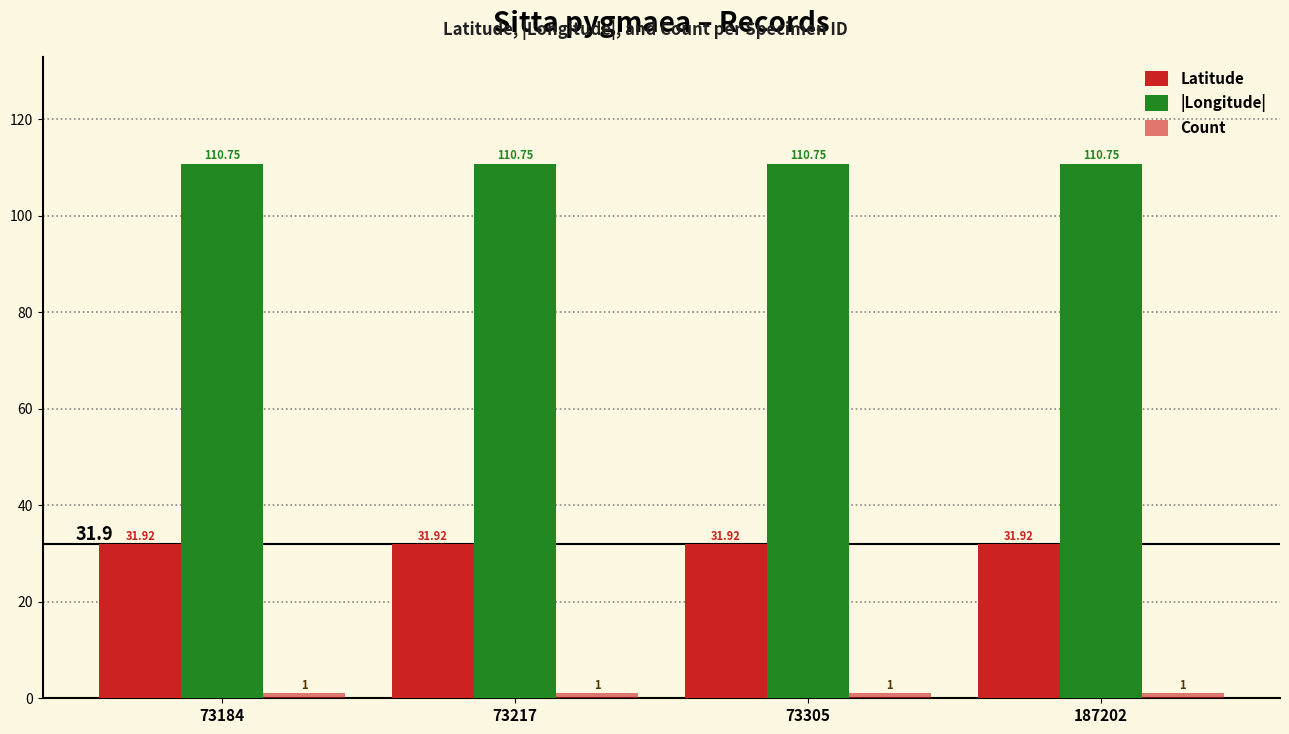

How many series are shown in this chart?

3